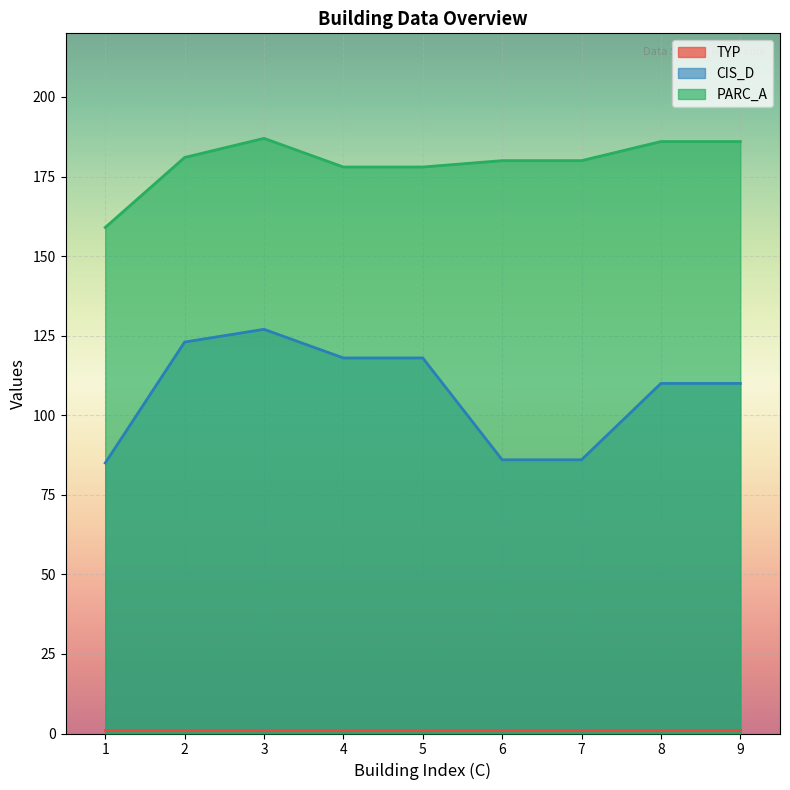

At which label does CIS_D reach its peak?

3